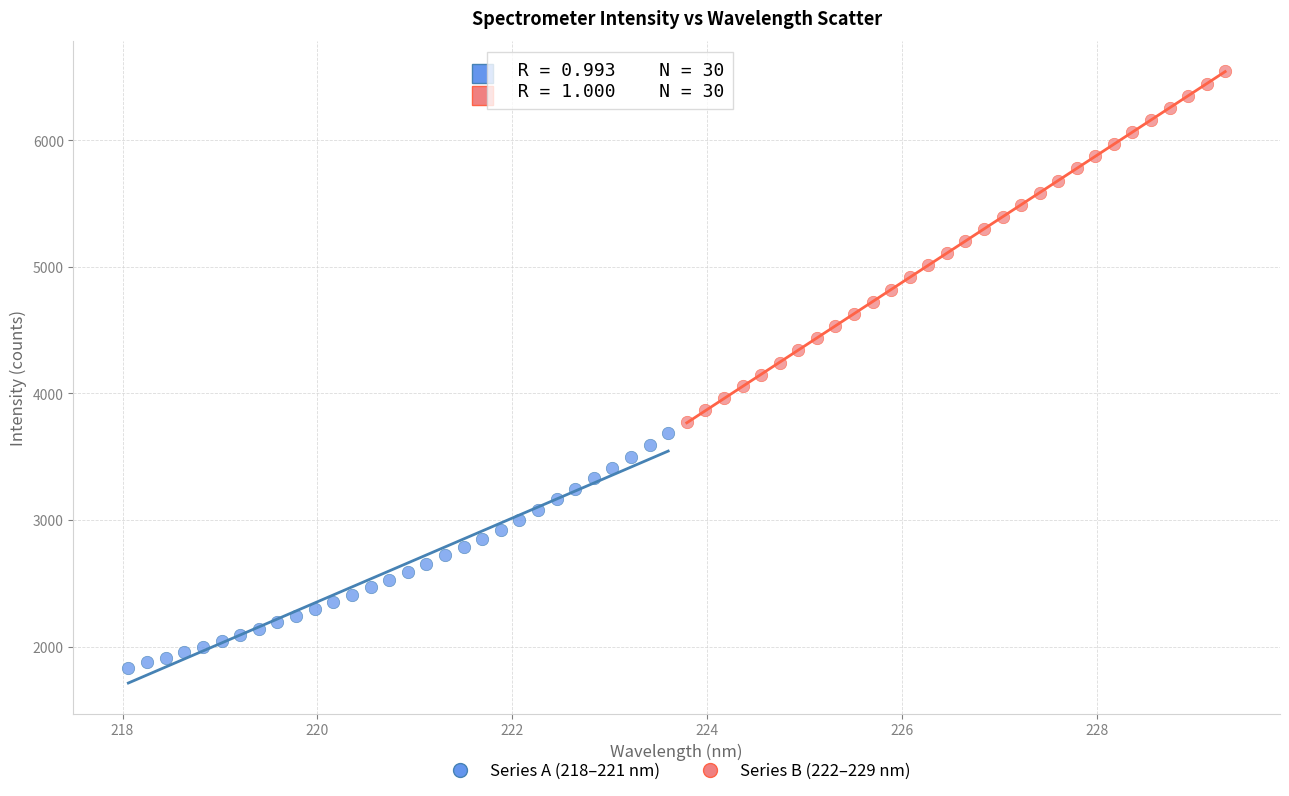

Which series has the widest spread of Y values?

Series B (222–229 nm)